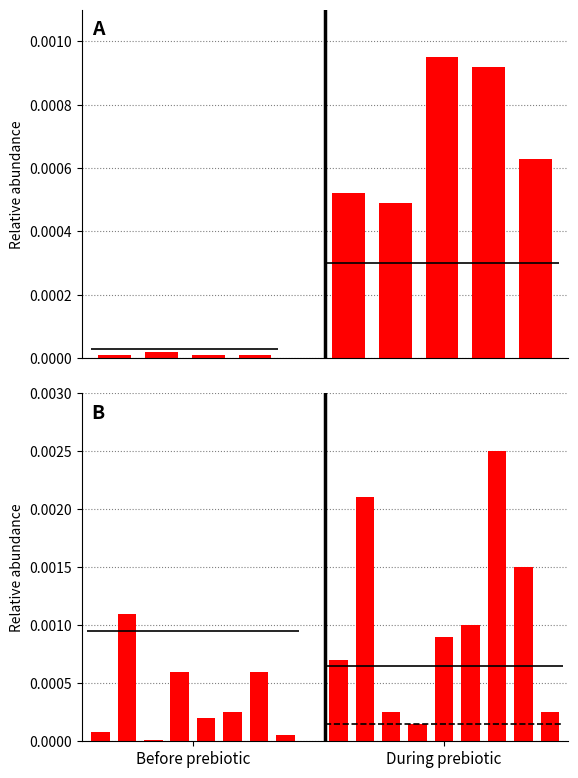

Is it true that the value at During prebiotic is 0.0?

False